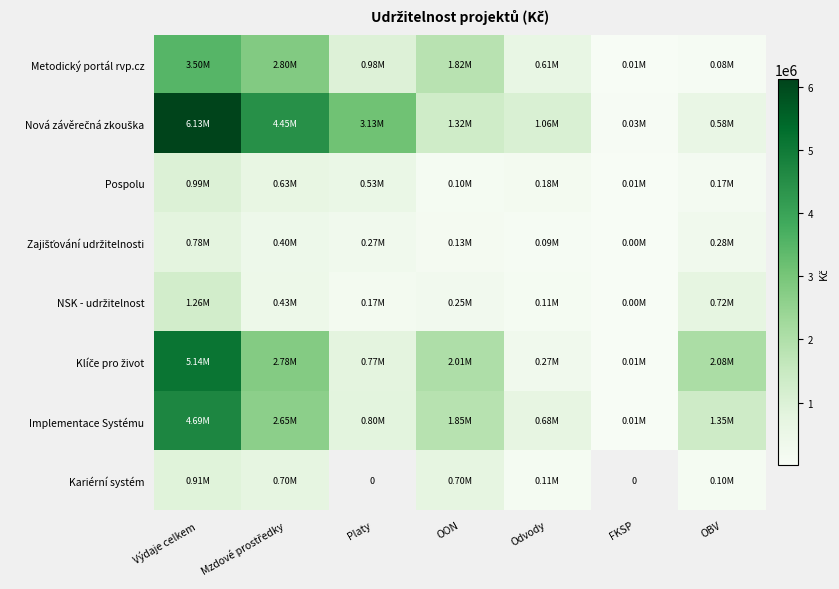

At which category does the chart reach its peak across all series?

Výdaje celkem